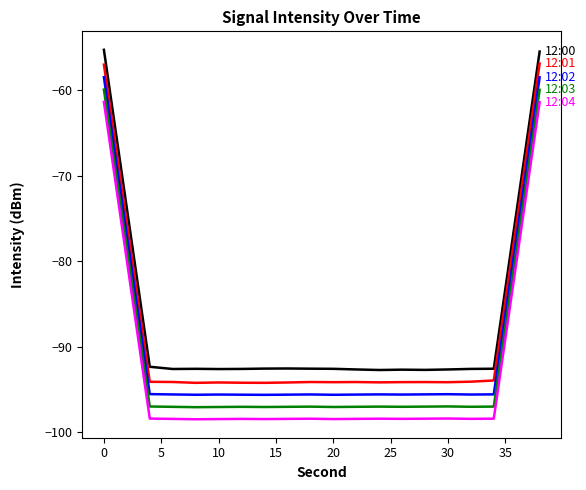

What is the minimum value shown in the chart?

-98.5